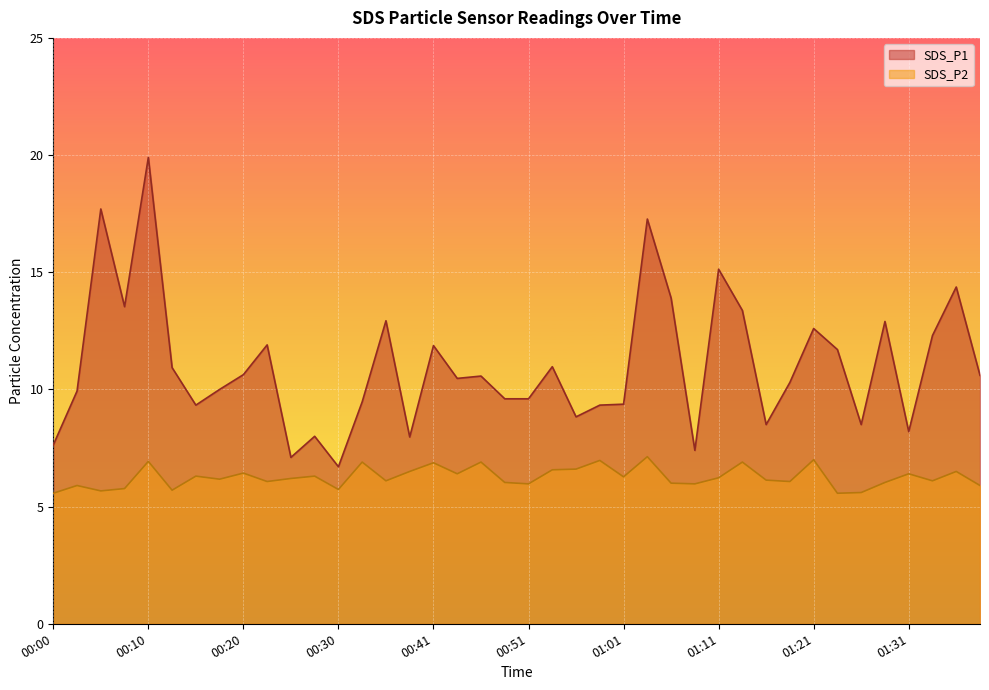

True or false: SDS_P1 and SDS_P2 intersect in this chart.

False